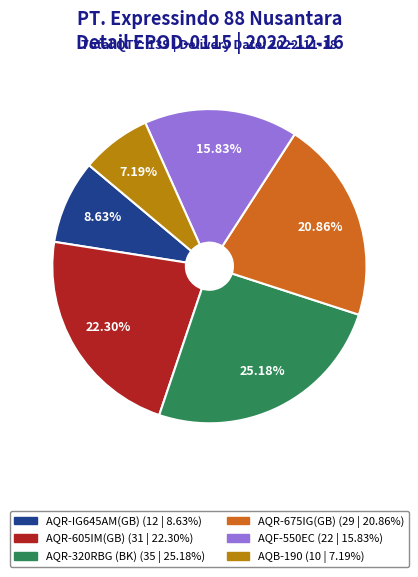

Is there a majority slice in this chart?

No